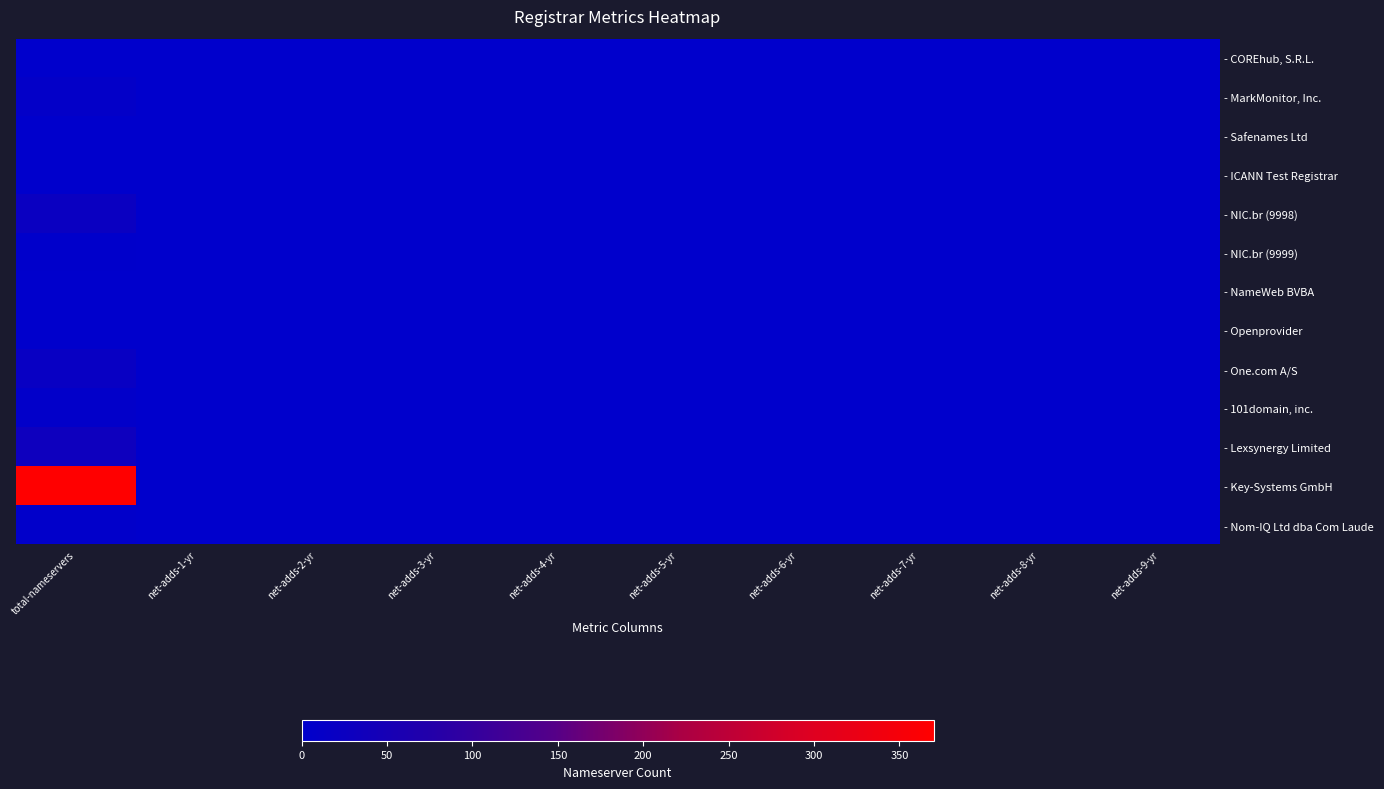

Reading left to right, what are all the values shown in this chart?

- COREhub, S.R.L.: total-nameservers=0	net-adds-1-yr=0	net-adds-2-yr=0	net-adds-3-yr=0	net-adds-4-yr=0	net-adds-5-yr=0	net-adds-6-yr=0	net-adds-7-yr=0	net-adds-8-yr=0	net-adds-9-yr=0
- MarkMonitor, Inc.: total-nameservers=8	net-adds-1-yr=0	net-adds-2-yr=0	net-adds-3-yr=0	net-adds-4-yr=0	net-adds-5-yr=0	net-adds-6-yr=0	net-adds-7-yr=0	net-adds-8-yr=0	net-adds-9-yr=0
- Safenames Ltd: total-nameservers=0	net-adds-1-yr=0	net-adds-2-yr=0	net-adds-3-yr=0	net-adds-4-yr=0	net-adds-5-yr=0	net-adds-6-yr=0	net-adds-7-yr=0	net-adds-8-yr=0	net-adds-9-yr=0
- ICANN Test Registrar: total-nameservers=0	net-adds-1-yr=0	net-adds-2-yr=0	net-adds-3-yr=0	net-adds-4-yr=0	net-adds-5-yr=0	net-adds-6-yr=0	net-adds-7-yr=0	net-adds-8-yr=0	net-adds-9-yr=0
- NIC.br (9998): total-nameservers=24	net-adds-1-yr=0	net-adds-2-yr=0	net-adds-3-yr=0	net-adds-4-yr=0	net-adds-5-yr=0	net-adds-6-yr=0	net-adds-7-yr=0	net-adds-8-yr=0	net-adds-9-yr=0
- NIC.br (9999): total-nameservers=2	net-adds-1-yr=0	net-adds-2-yr=0	net-adds-3-yr=0	net-adds-4-yr=0	net-adds-5-yr=0	net-adds-6-yr=0	net-adds-7-yr=0	net-adds-8-yr=0	net-adds-9-yr=0
- NameWeb BVBA: total-nameservers=0	net-adds-1-yr=0	net-adds-2-yr=0	net-adds-3-yr=0	net-adds-4-yr=0	net-adds-5-yr=0	net-adds-6-yr=0	net-adds-7-yr=0	net-adds-8-yr=0	net-adds-9-yr=0
- Openprovider: total-nameservers=0	net-adds-1-yr=0	net-adds-2-yr=0	net-adds-3-yr=0	net-adds-4-yr=0	net-adds-5-yr=0	net-adds-6-yr=0	net-adds-7-yr=0	net-adds-8-yr=0	net-adds-9-yr=0
- One.com A/S: total-nameservers=19	net-adds-1-yr=0	net-adds-2-yr=0	net-adds-3-yr=0	net-adds-4-yr=0	net-adds-5-yr=0	net-adds-6-yr=0	net-adds-7-yr=0	net-adds-8-yr=0	net-adds-9-yr=0
- 101domain, inc.: total-nameservers=7	net-adds-1-yr=0	net-adds-2-yr=0	net-adds-3-yr=0	net-adds-4-yr=0	net-adds-5-yr=0	net-adds-6-yr=0	net-adds-7-yr=0	net-adds-8-yr=0	net-adds-9-yr=0
- Lexsynergy Limited: total-nameservers=31	net-adds-1-yr=0	net-adds-2-yr=0	net-adds-3-yr=0	net-adds-4-yr=0	net-adds-5-yr=0	net-adds-6-yr=0	net-adds-7-yr=0	net-adds-8-yr=0	net-adds-9-yr=0
- Key-Systems GmbH: total-nameservers=370	net-adds-1-yr=0	net-adds-2-yr=0	net-adds-3-yr=0	net-adds-4-yr=0	net-adds-5-yr=0	net-adds-6-yr=0	net-adds-7-yr=0	net-adds-8-yr=0	net-adds-9-yr=0
- Nom-IQ Ltd dba Com Laude: total-nameservers=3	net-adds-1-yr=0	net-adds-2-yr=0	net-adds-3-yr=0	net-adds-4-yr=0	net-adds-5-yr=0	net-adds-6-yr=0	net-adds-7-yr=0	net-adds-8-yr=0	net-adds-9-yr=0